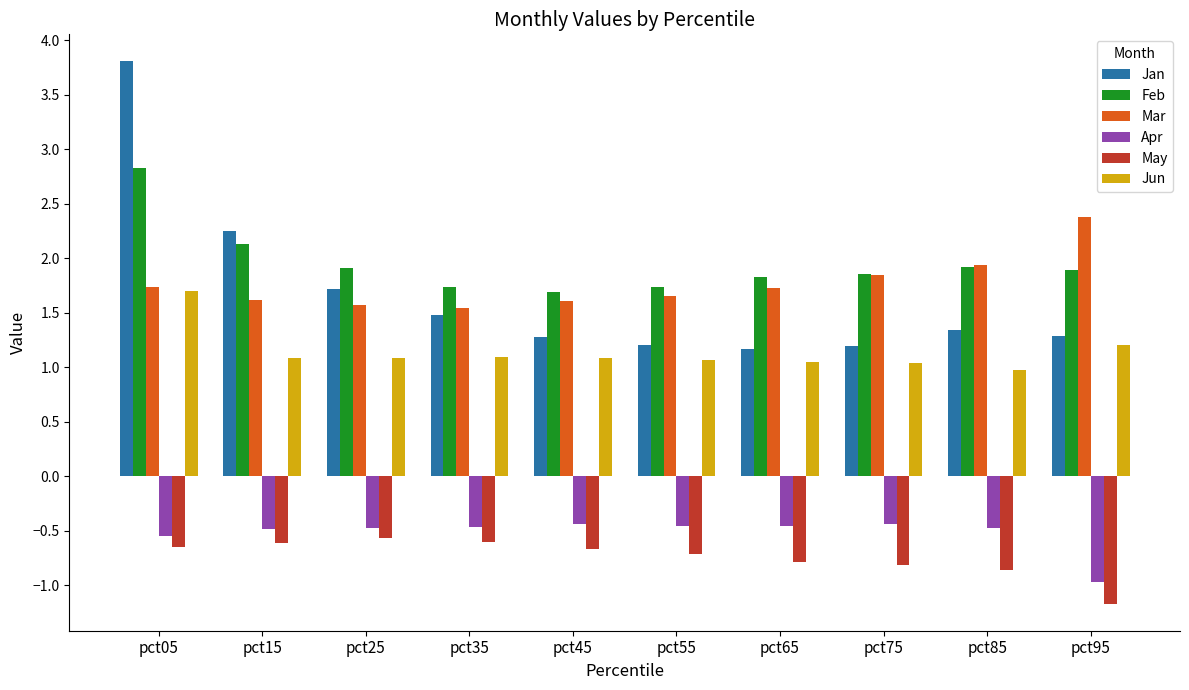

True or false: Jan has a value of 3.8 at pct05.

True